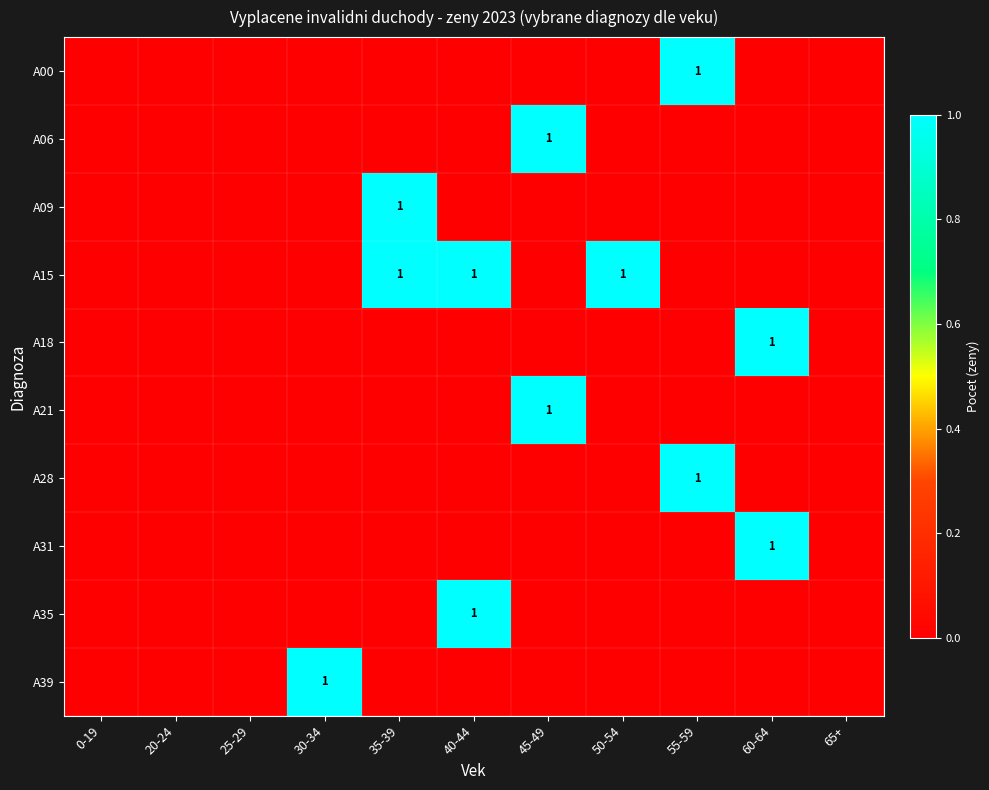

Where is A06 nearest to the value 0?

0-19